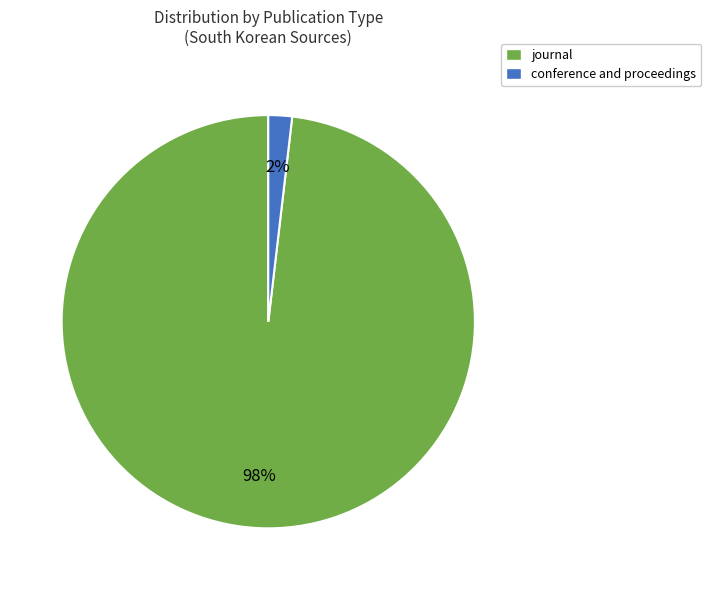

Which slice is the largest?

journal